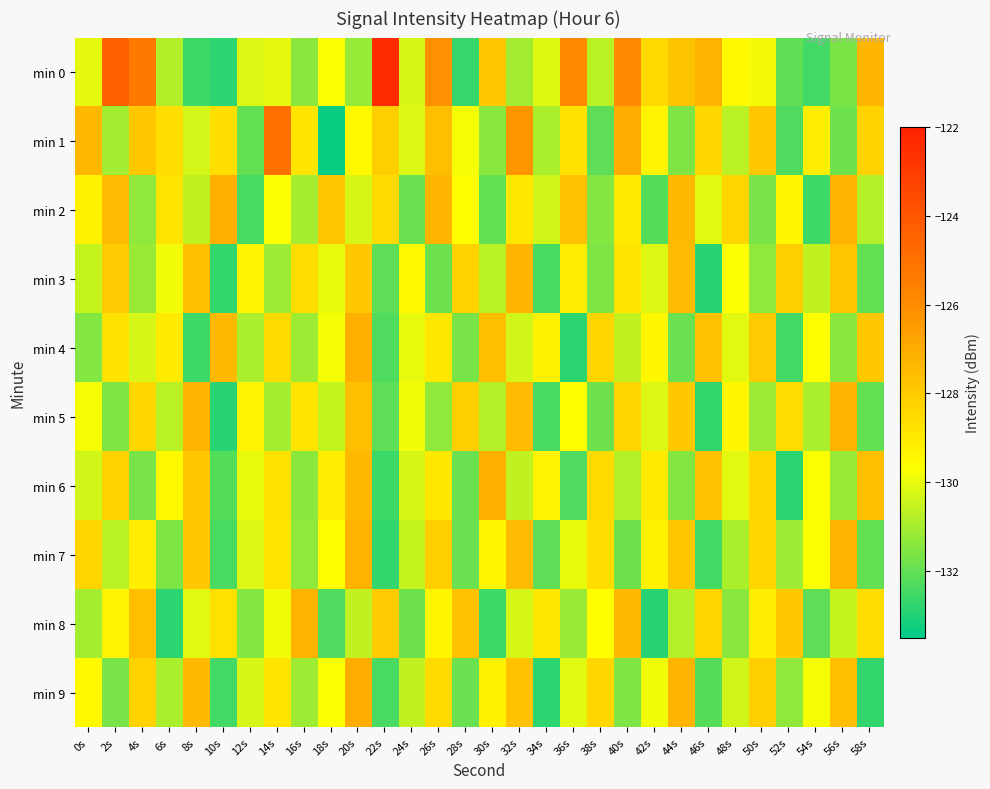

Reading left to right, what are all the values shown in this chart?

min 0: 0s=-130.0	2s=-124.4	4s=-125.3	6s=-130.8	8s=-132.6	10s=-132.8	12s=-130.2	14s=-130.0	16s=-131.4	18s=-129.7	20s=-131.2	22s=-122.3	24s=-130.3	26s=-126.1	28s=-132.7	30s=-127.9	32s=-131.1	34s=-130.1	36s=-125.9	38s=-130.7	40s=-125.9	42s=-128.4	44s=-127.8	46s=-127.2	48s=-129.4	50s=-129.8	52s=-132.0	54s=-132.5	56s=-131.7	58s=-127.3
min 1: 0s=-127.4	2s=-131.1	4s=-127.9	6s=-128.6	8s=-130.3	10s=-128.6	12s=-132.0	14s=-124.9	16s=-128.8	18s=-133.3	20s=-129.5	22s=-128.1	24s=-130.2	26s=-127.6	28s=-129.8	30s=-131.4	32s=-126.3	34s=-130.9	36s=-128.7	38s=-132.1	40s=-127.0	42s=-129.3	44s=-131.6	46s=-128.4	48s=-130.7	50s=-127.9	52s=-132.3	54s=-129.1	56s=-131.8	58s=-128.2
min 2: 0s=-129.2	2s=-127.5	4s=-131.3	6s=-128.8	8s=-130.6	10s=-127.1	12s=-132.4	14s=-129.7	16s=-131.0	18s=-127.8	20s=-130.3	22s=-128.5	24s=-131.9	26s=-127.3	28s=-129.6	30s=-132.0	32s=-128.9	34s=-130.4	36s=-127.7	38s=-131.5	40s=-129.0	42s=-132.2	44s=-127.4	46s=-130.1	48s=-128.3	50s=-131.7	52s=-129.4	54s=-132.6	56s=-127.2	58s=-130.8
min 3: 0s=-130.5	2s=-128.0	4s=-131.2	6s=-129.9	8s=-127.6	10s=-132.7	12s=-129.3	14s=-131.1	16s=-128.6	18s=-130.0	20s=-127.9	22s=-132.1	24s=-129.5	26s=-131.8	28s=-128.2	30s=-130.7	32s=-127.3	34s=-132.4	36s=-129.1	38s=-131.6	40s=-128.8	42s=-130.2	44s=-127.5	46s=-132.9	48s=-129.7	50s=-131.3	52s=-128.1	54s=-130.6	56s=-127.8	58s=-132.0
min 4: 0s=-131.5	2s=-128.7	4s=-130.3	6s=-129.0	8s=-132.6	10s=-127.4	12s=-130.9	14s=-128.5	16s=-131.1	18s=-129.8	20s=-127.1	22s=-132.3	24s=-130.0	26s=-128.9	28s=-131.7	30s=-127.6	32s=-130.4	34s=-129.2	36s=-132.8	38s=-128.3	40s=-130.6	42s=-129.4	44s=-131.9	46s=-127.7	48s=-130.1	50s=-128.0	52s=-132.5	54s=-129.6	56s=-131.4	58s=-127.9
min 5: 0s=-129.8	2s=-131.6	4s=-128.4	6s=-130.7	8s=-127.2	10s=-132.9	12s=-129.3	14s=-131.0	16s=-128.8	18s=-130.5	20s=-127.6	22s=-132.1	24s=-129.9	26s=-131.3	28s=-128.1	30s=-130.8	32s=-127.5	34s=-132.4	36s=-129.6	38s=-131.8	40s=-128.3	42s=-130.2	44s=-127.9	46s=-132.7	48s=-129.4	50s=-131.1	52s=-128.6	54s=-130.9	56s=-127.3	58s=-132.0
min 6: 0s=-130.4	2s=-128.2	4s=-131.7	6s=-129.5	8s=-127.8	10s=-132.2	12s=-130.0	14s=-128.7	16s=-131.4	18s=-129.1	20s=-127.4	22s=-132.6	24s=-130.3	26s=-128.9	28s=-131.9	30s=-127.1	32s=-130.6	34s=-129.3	36s=-132.3	38s=-128.5	40s=-130.8	42s=-129.0	44s=-131.5	46s=-127.7	48s=-130.1	50s=-128.4	52s=-132.8	54s=-129.7	56s=-131.2	58s=-127.6
min 7: 0s=-128.3	2s=-130.7	4s=-129.1	6s=-131.6	8s=-127.9	10s=-132.4	12s=-130.2	14s=-128.8	16s=-131.3	18s=-129.6	20s=-127.2	22s=-132.7	24s=-130.5	26s=-128.1	28s=-131.9	30s=-129.4	32s=-127.5	34s=-132.1	36s=-130.0	38s=-128.6	40s=-131.8	42s=-129.2	44s=-127.8	46s=-132.5	48s=-130.9	50s=-128.4	52s=-131.1	54s=-129.7	56s=-127.3	58s=-132.0
min 8: 0s=-131.0	2s=-129.3	4s=-127.6	6s=-132.8	8s=-130.1	10s=-128.7	12s=-131.5	14s=-129.9	16s=-127.2	18s=-132.3	20s=-130.6	22s=-128.0	24s=-131.8	26s=-129.4	28s=-127.7	30s=-132.6	32s=-130.3	34s=-128.9	36s=-131.2	38s=-129.6	40s=-127.4	42s=-132.9	44s=-130.8	46s=-128.3	48s=-131.4	50s=-129.1	52s=-127.9	54s=-132.1	56s=-130.5	58s=-128.6
min 9: 0s=-129.5	2s=-131.7	4s=-128.2	6s=-130.9	8s=-127.4	10s=-132.5	12s=-130.3	14s=-128.8	16s=-131.1	18s=-129.7	20s=-127.0	22s=-132.4	24s=-130.6	26s=-128.5	28s=-131.9	30s=-129.2	32s=-127.7	34s=-132.8	36s=-130.1	38s=-128.4	40s=-131.6	42s=-129.9	44s=-127.3	46s=-132.2	48s=-130.4	50s=-128.1	52s=-131.3	54s=-129.8	56s=-127.6	58s=-132.7